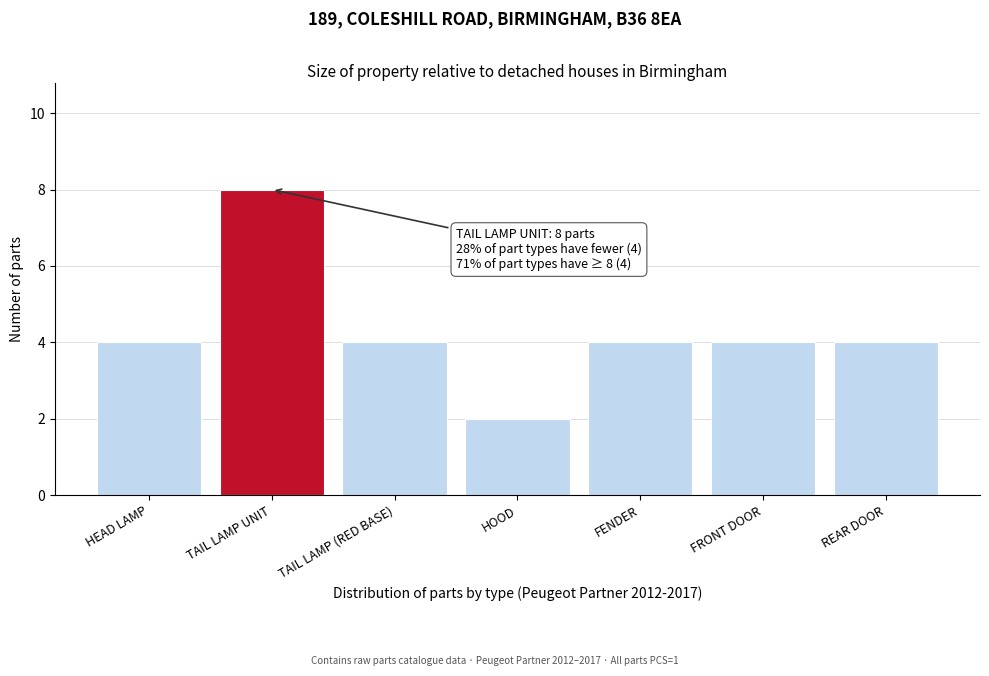

Reading left to right, list all the values displayed in this chart.

4	8	4	2	4	4	4